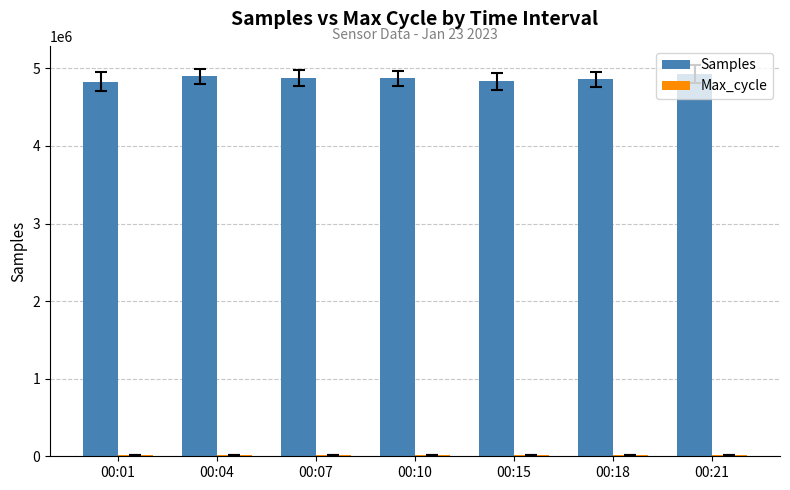

What is the greatest value displayed?

4923993